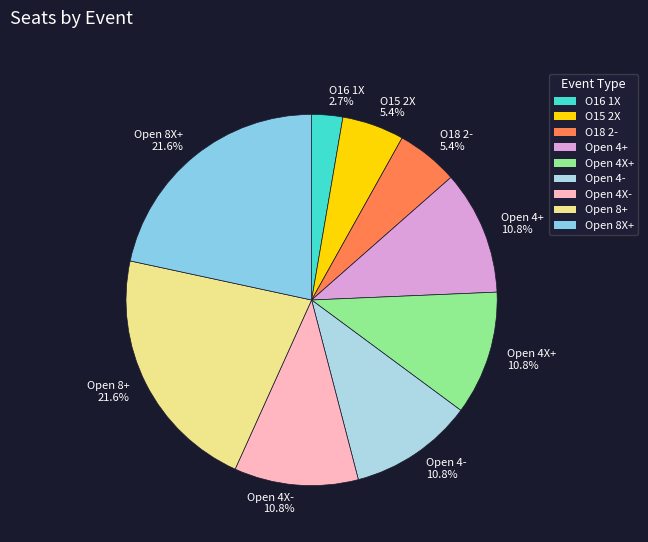

To the nearest percent, what is the difference between the largest and smallest slice percentages?

19%